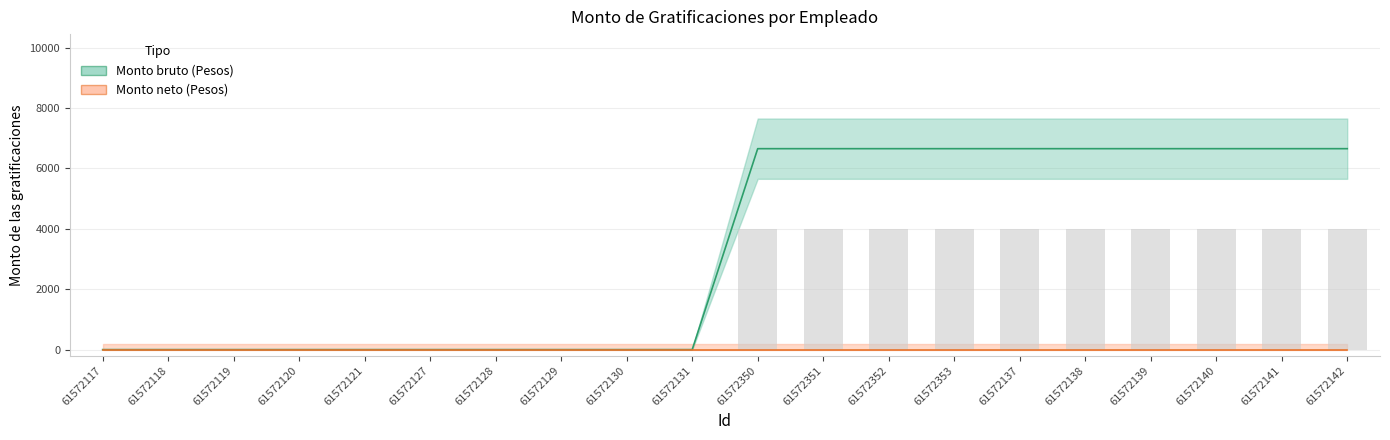

What is the maximum value shown in the chart?

6653.3